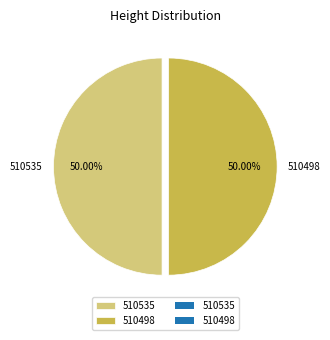

How many slices are in this pie chart?

2